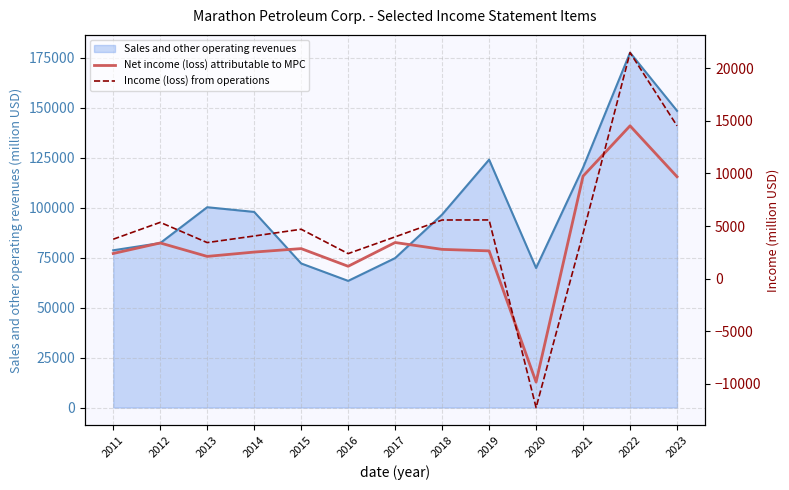

At which label is Income (loss) from operations closest to 4611?

2015